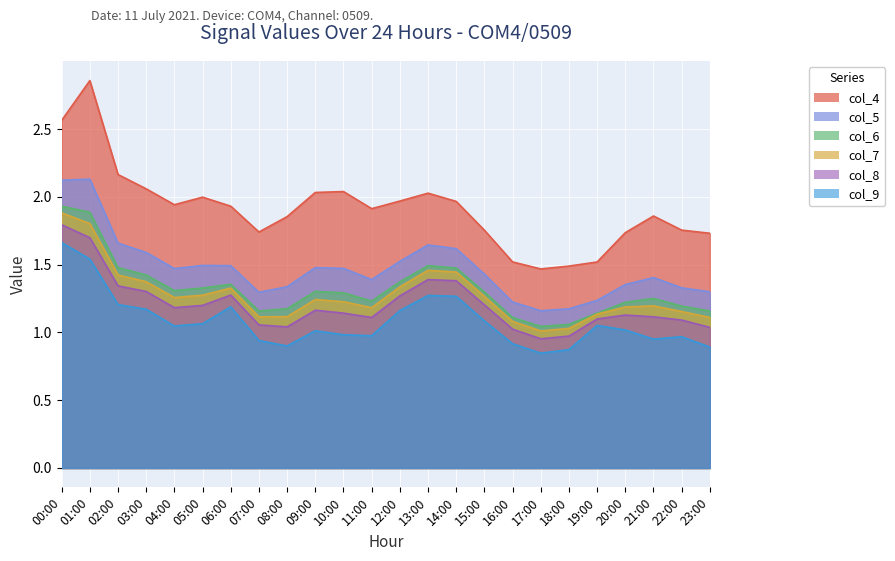

The value of col_9 at 18:00 is 0.2. True or false?

False